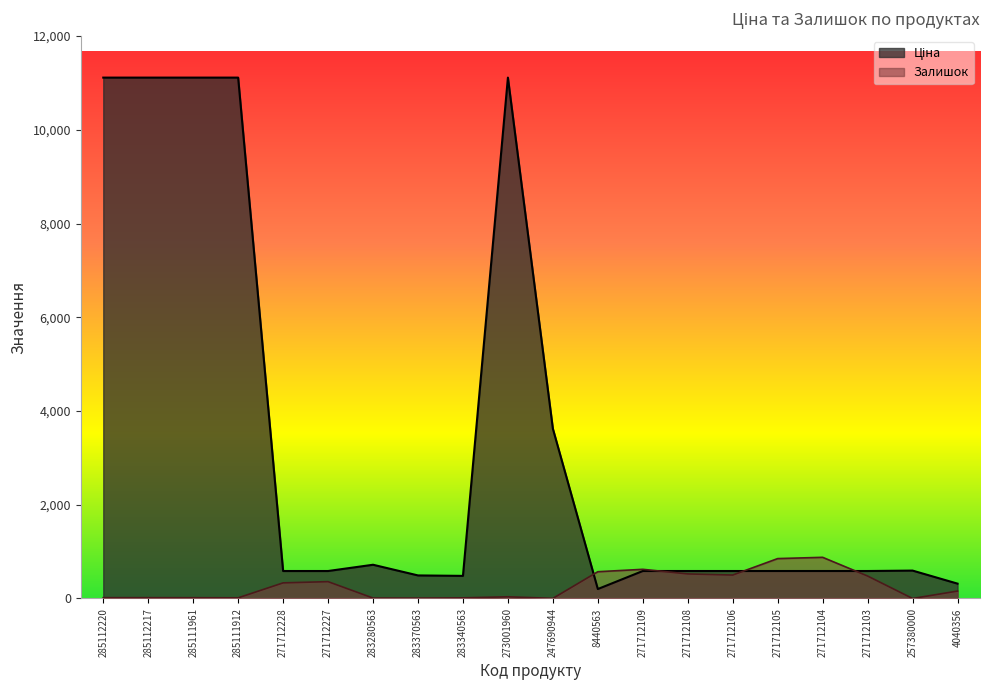

What are all the series names shown in the legend?

Ціна, Залишок